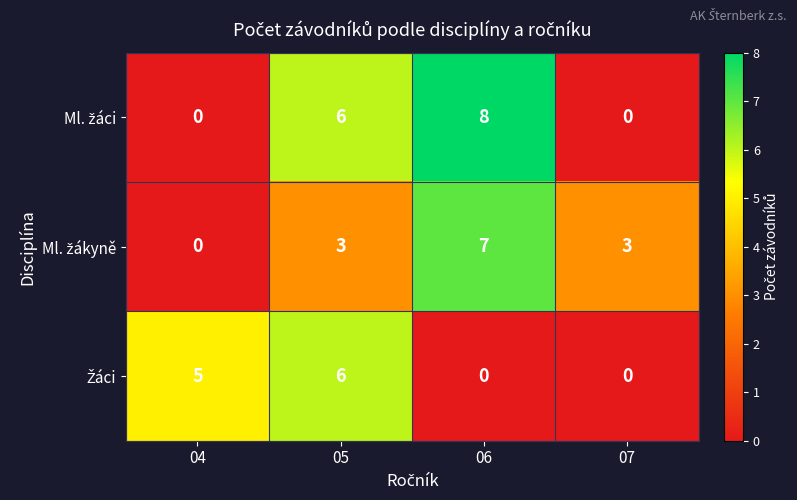

What is the spread (max minus min) of values at 04?

5